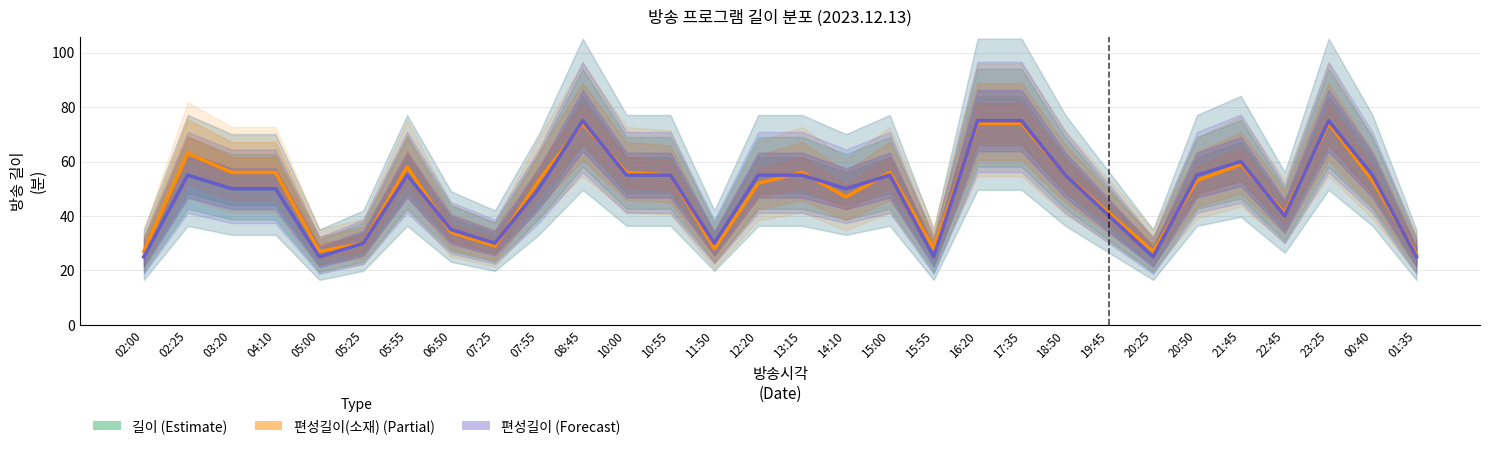

What is the maximum value shown in the chart?

75